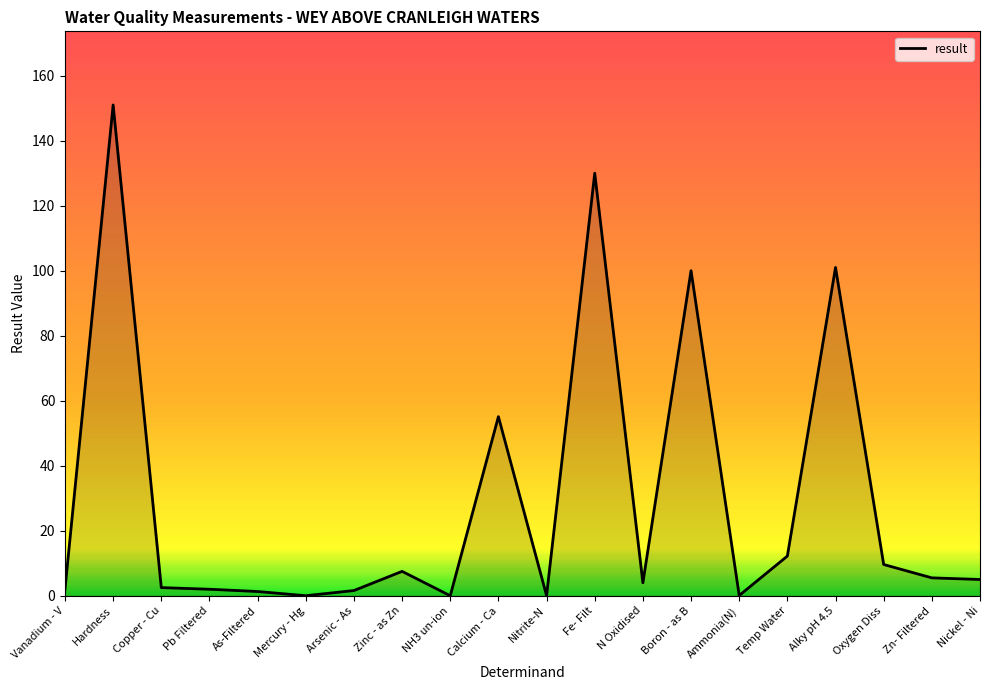

What is the maximum value shown in the chart?

151.0